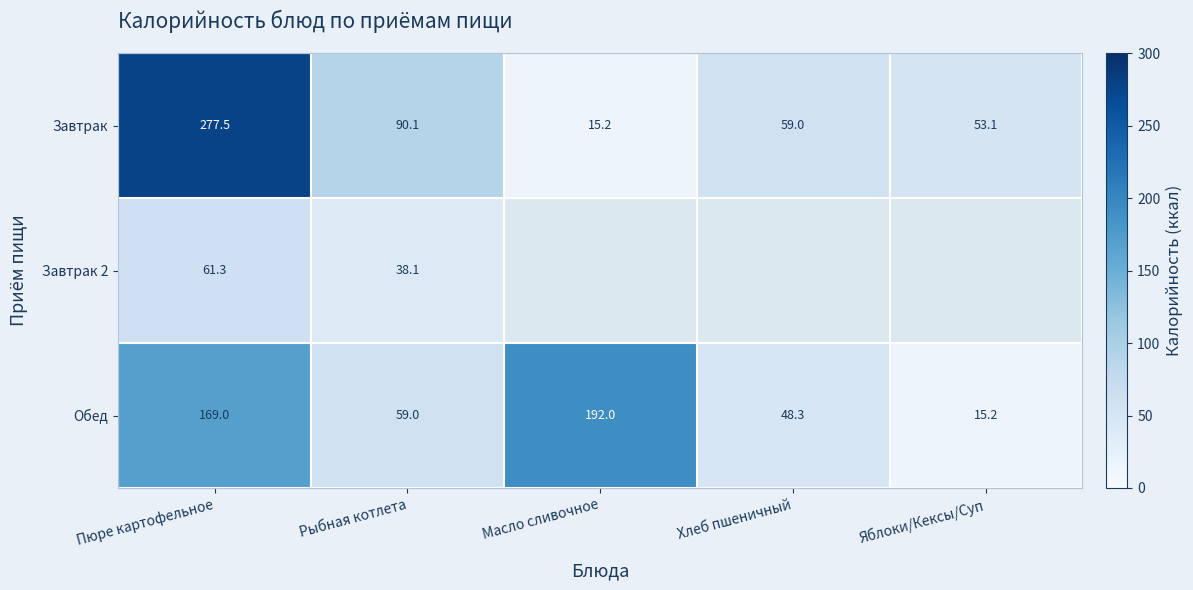

What is the sum of all Завтрак values?

494.9